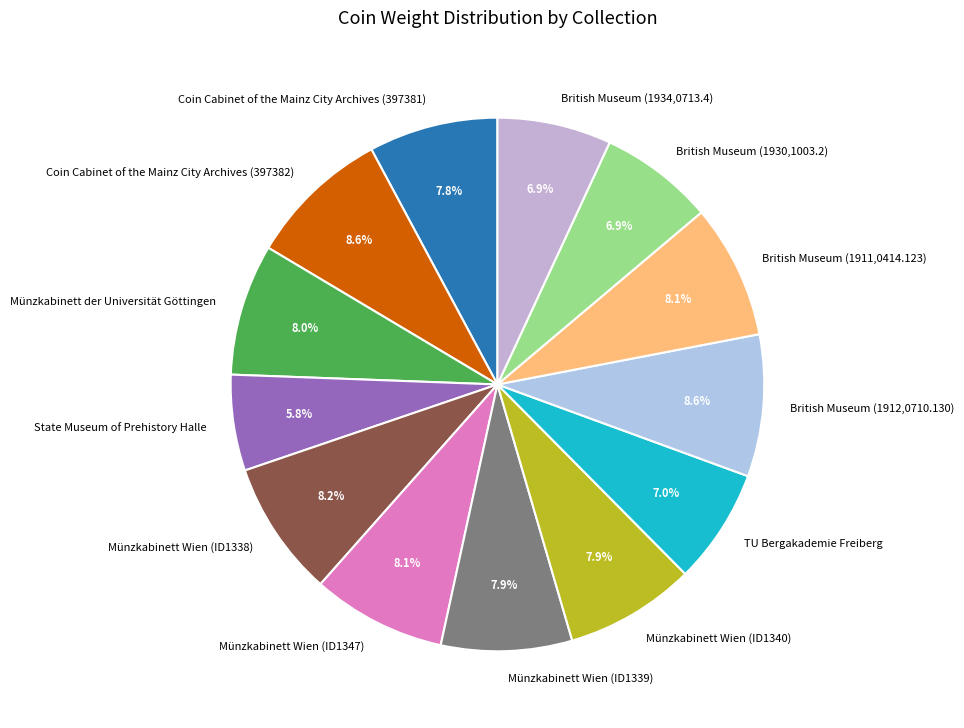

Does any single category account for the majority?

No